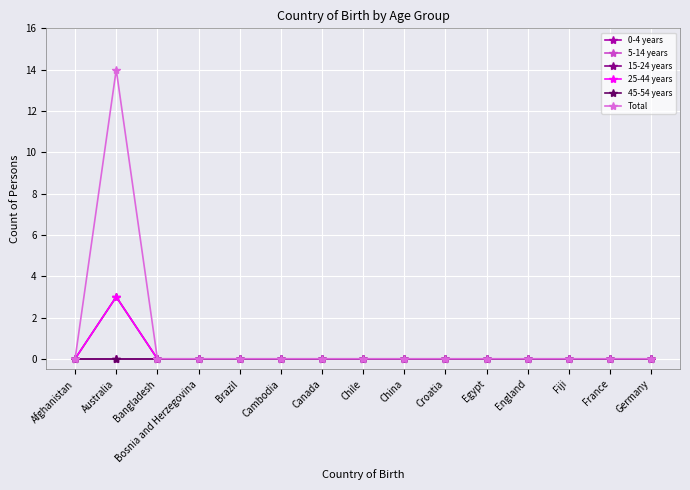

How many interior local peaks does the 15-24 years series have?

1